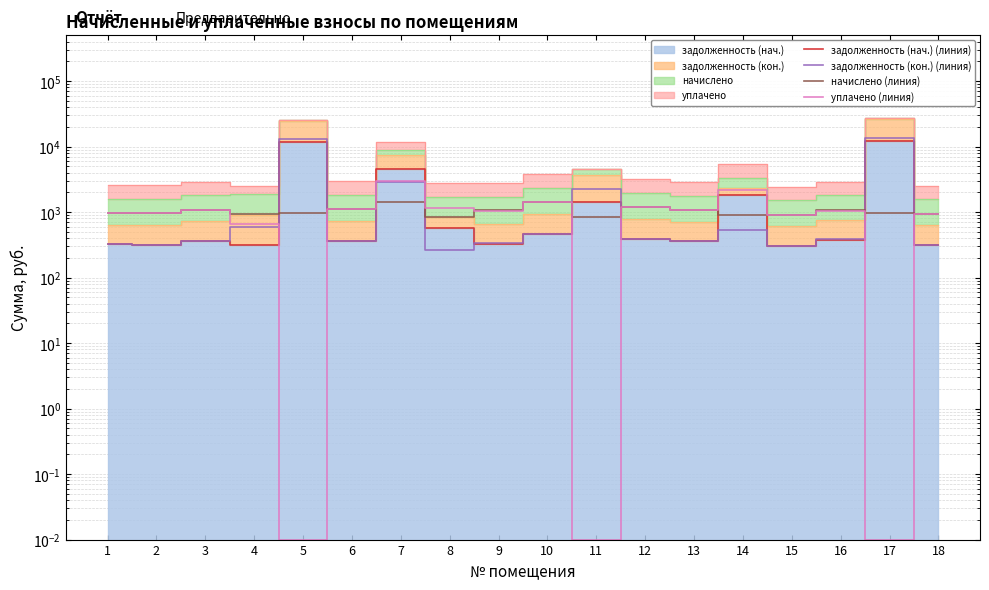

Where is the first local minimum for начислено (линия)?

2